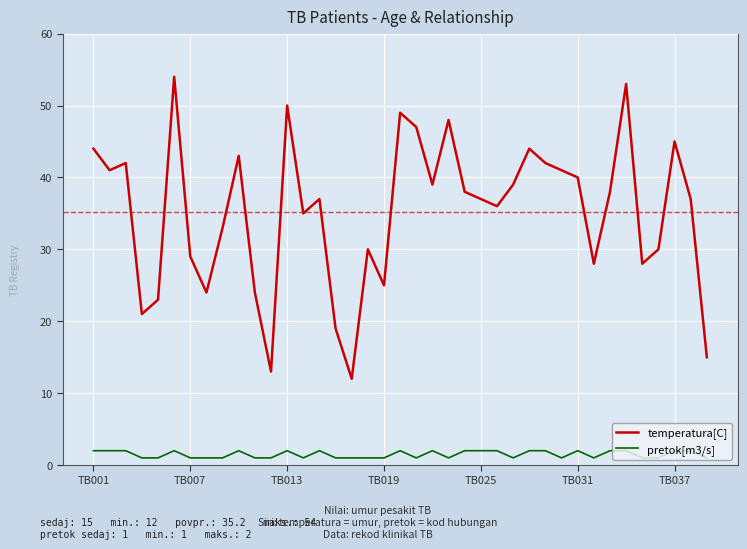

What is the minimum value for temperatura[C]?

12